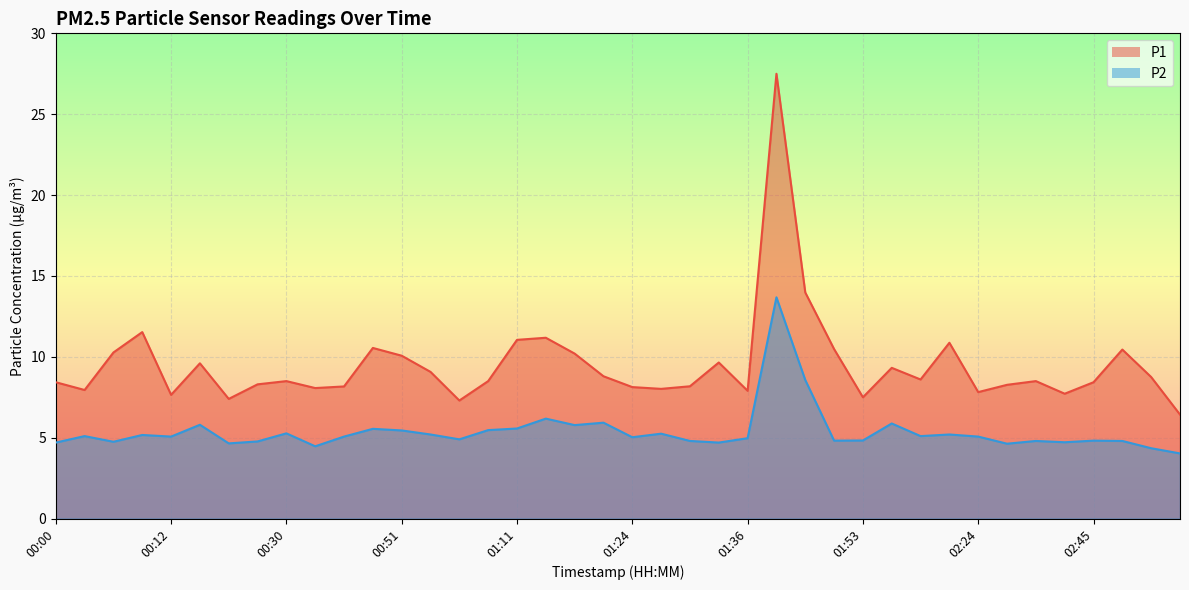

Is the value of P2 at 01:58 greater than the value of P1 at 00:56?

No